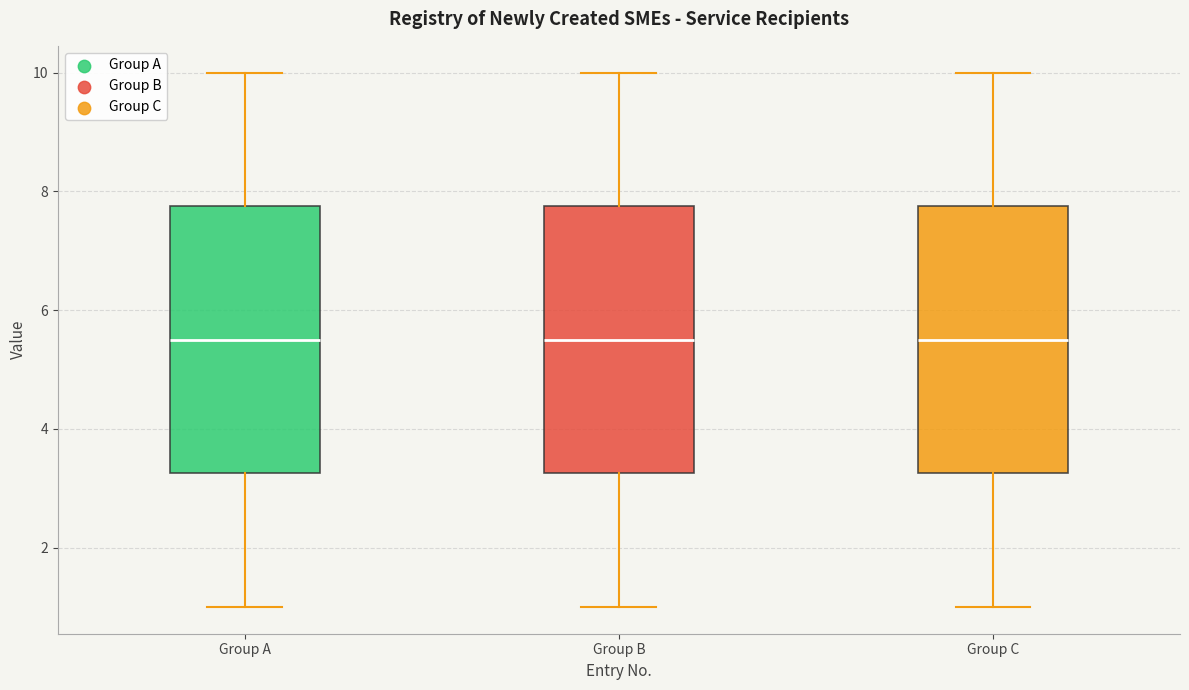

Where is the lower edge of the box for Group B on the y-axis? The values are not printed on the chart, so give them approximately, as read against the axis.

3.2